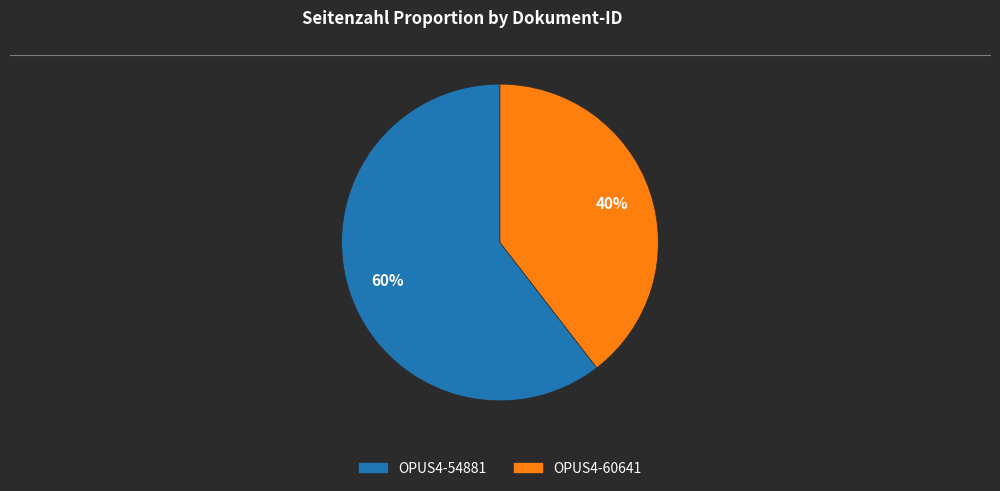

Which has a higher value, OPUS4-54881 or OPUS4-60641?

OPUS4-54881